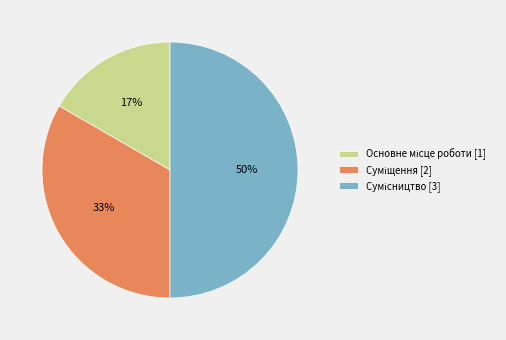

To the nearest percent, what is the difference between the largest and smallest slice percentages?

33%